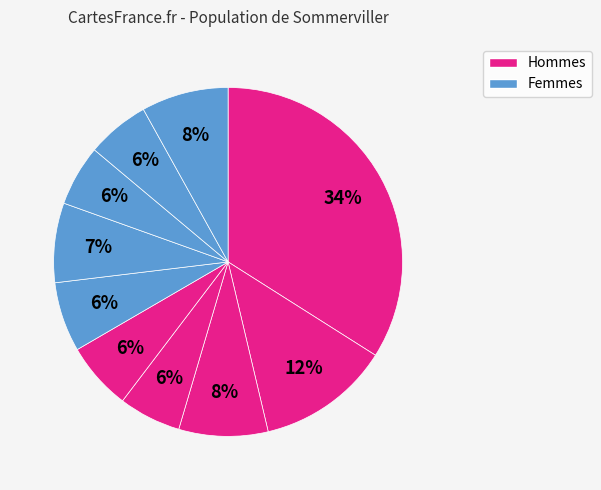

How many segments does this pie chart have?

10